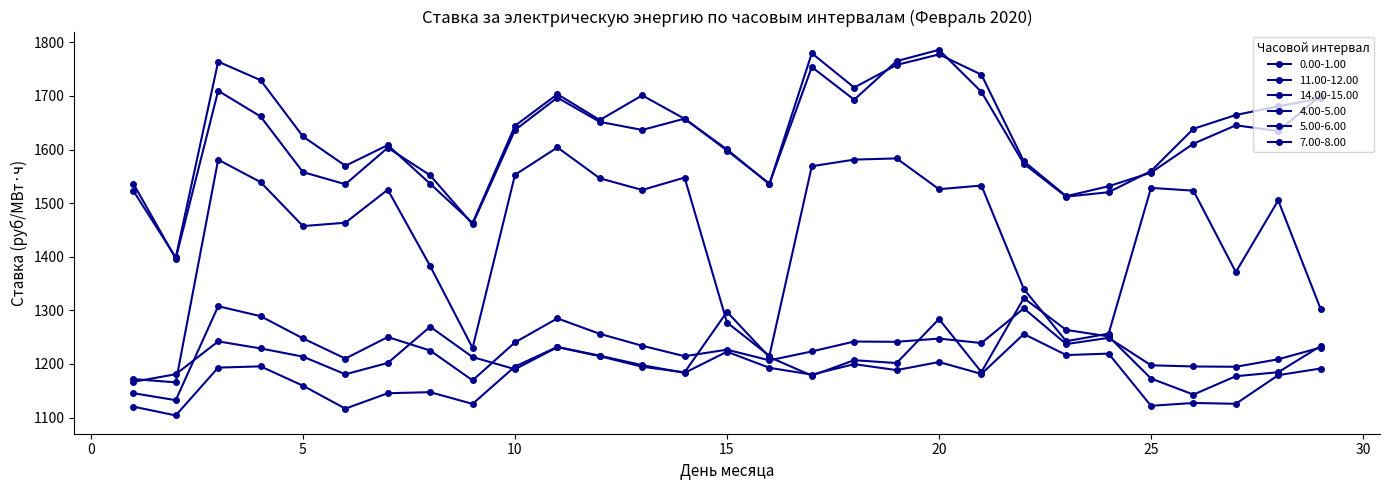

What is the difference between the maximum and minimum values in the 0.00-1.00 series?

179.8